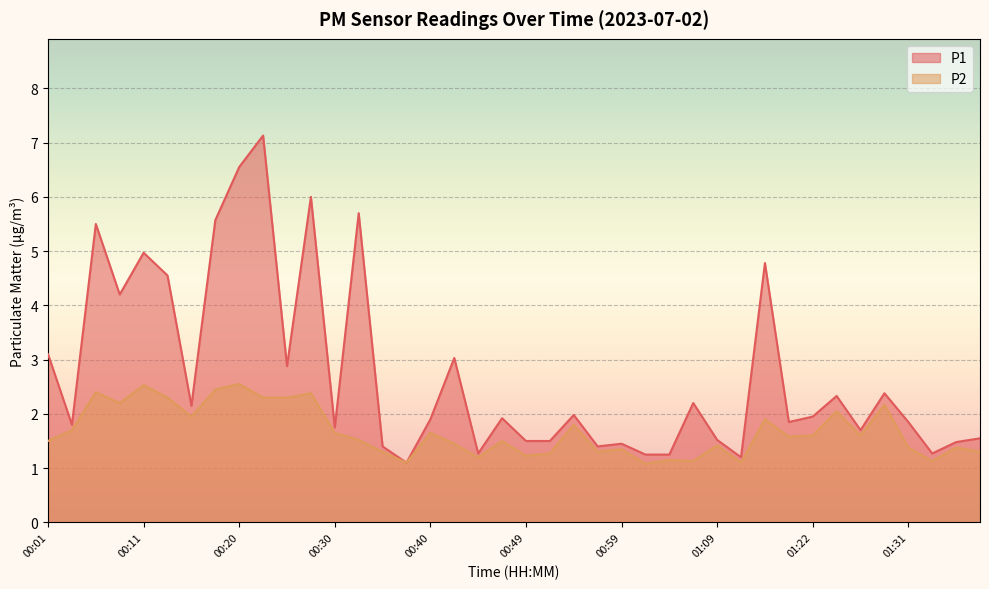

Reading left to right, extract all data points from this chart.

P1: 00:01=3.1	00:03=1.8	00:06=5.5	00:08=4.2	00:11=5.0	00:13=4.5	00:15=2.1	00:18=5.6	00:20=6.5	00:23=7.1	00:25=2.9	00:28=6.0	00:30=1.8	00:32=5.7	00:35=1.4	00:37=1.1	00:40=1.9	00:42=3.0	00:45=1.3	00:47=1.9	00:49=1.5	00:52=1.5	00:54=2.0	00:57=1.4	00:59=1.4	01:02=1.2	01:04=1.2	01:06=2.2	01:09=1.5	01:11=1.2	01:14=4.8	01:16=1.9	01:22=1.9	01:24=2.3	01:26=1.7	01:29=2.4	01:31=1.9	01:34=1.3	01:36=1.5	01:39=1.6
P2: 00:01=1.5	00:03=1.7	00:06=2.4	00:08=2.2	00:11=2.5	00:13=2.3	00:15=1.9	00:18=2.5	00:20=2.5	00:23=2.3	00:25=2.3	00:28=2.4	00:30=1.6	00:32=1.5	00:35=1.3	00:37=1.1	00:40=1.6	00:42=1.4	00:45=1.2	00:47=1.5	00:49=1.2	00:52=1.3	00:54=1.8	00:57=1.3	00:59=1.4	01:02=1.1	01:04=1.1	01:06=1.1	01:09=1.4	01:11=1.1	01:14=1.9	01:16=1.6	01:22=1.6	01:24=2.0	01:26=1.6	01:29=2.2	01:31=1.4	01:34=1.1	01:36=1.4	01:39=1.3